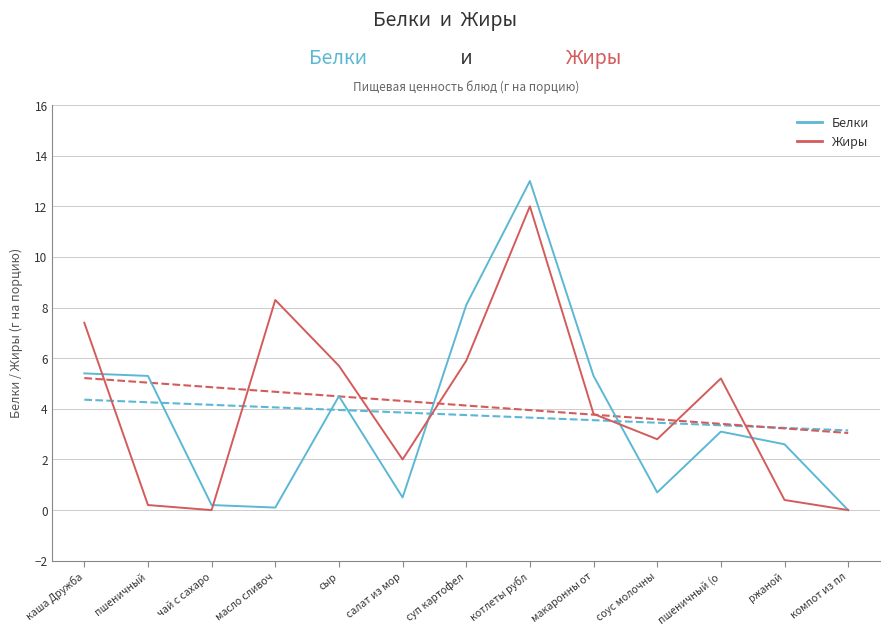

What is the sum of all Белки values?

48.8